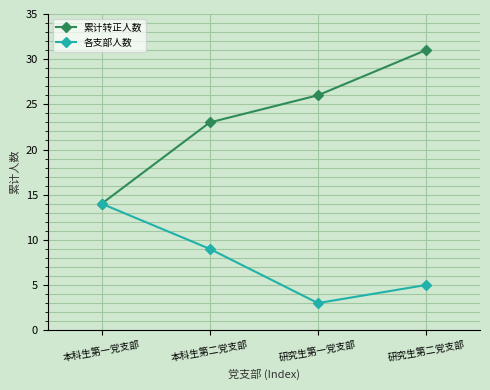

The value of 累计转正人数 at 本科生第一党支部 is 14. True or false?

True